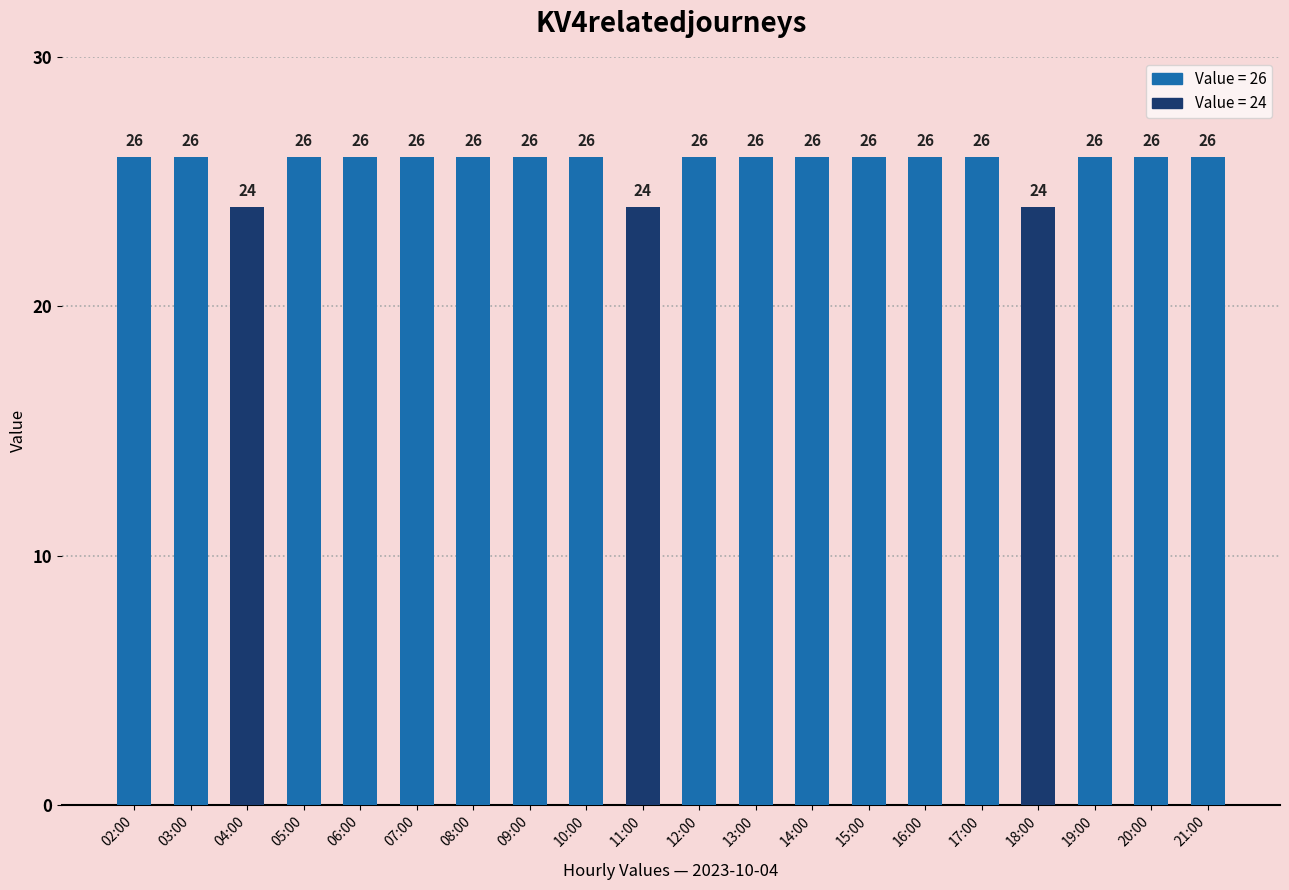

What is the difference between the values at 12:00 and 04:00?

2